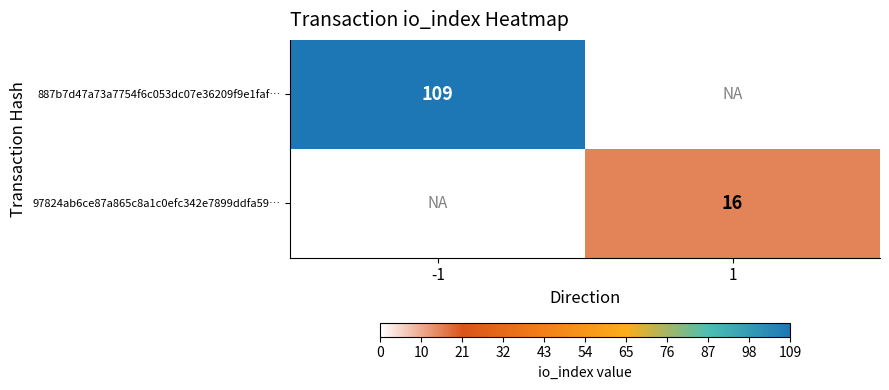

True or false: 97824ab6ce87a865c8a1c0efc342e7899ddfa59… has a value of 16 at 1.

True